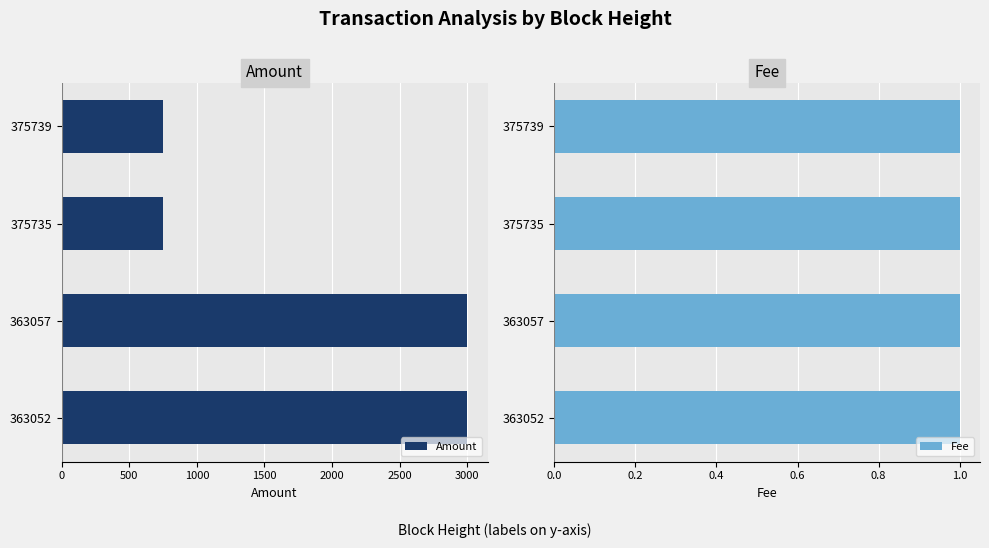

What is the sum of all Amount values?

7500